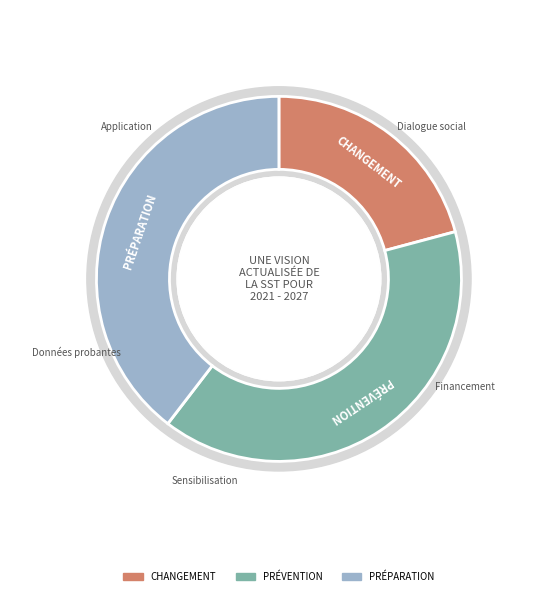

How many segments does this pie chart have?

2